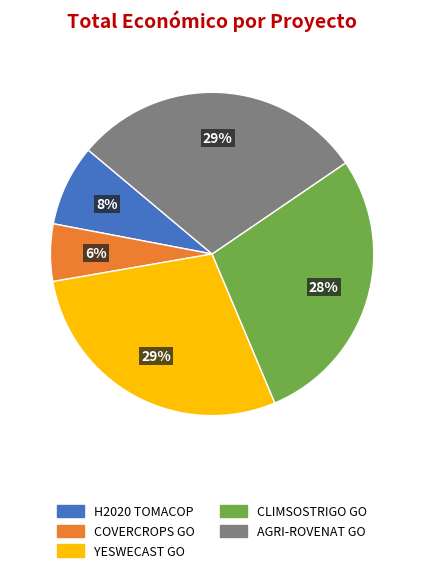

To the nearest percent, what percentage of the pie is YESWECAST GO?

29%